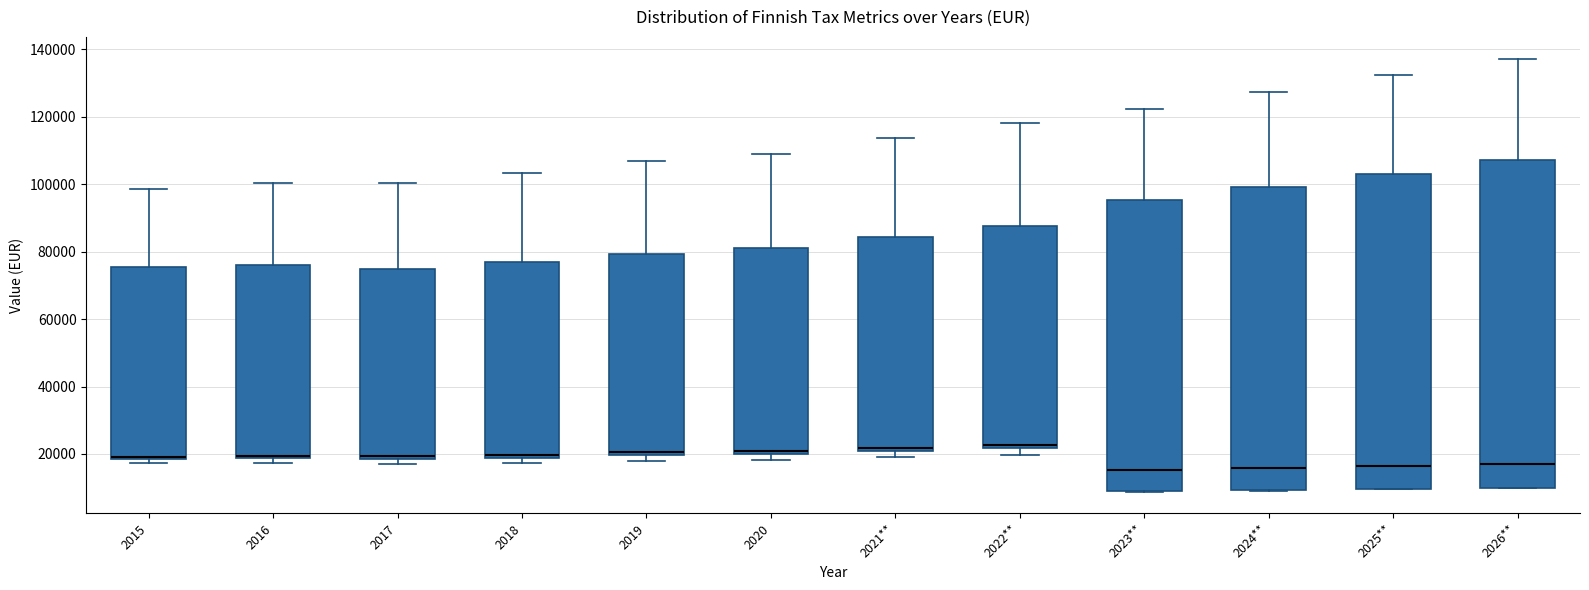

Where is the lower edge of the box for 2024** on the y-axis? The values are not printed on the chart, so give them approximately, as read against the axis.

10000